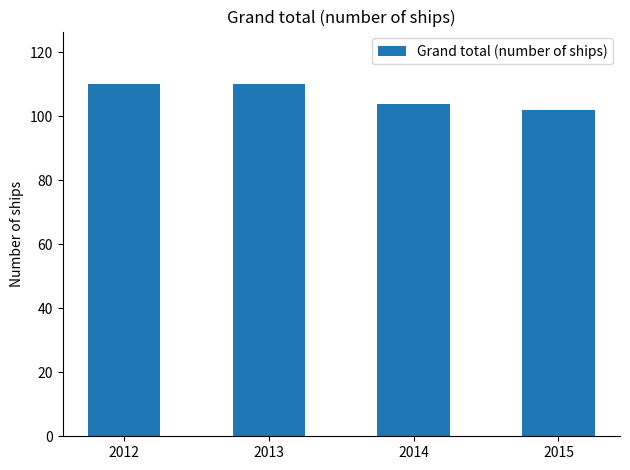

Is it true that the value at 2013 is 172?

False